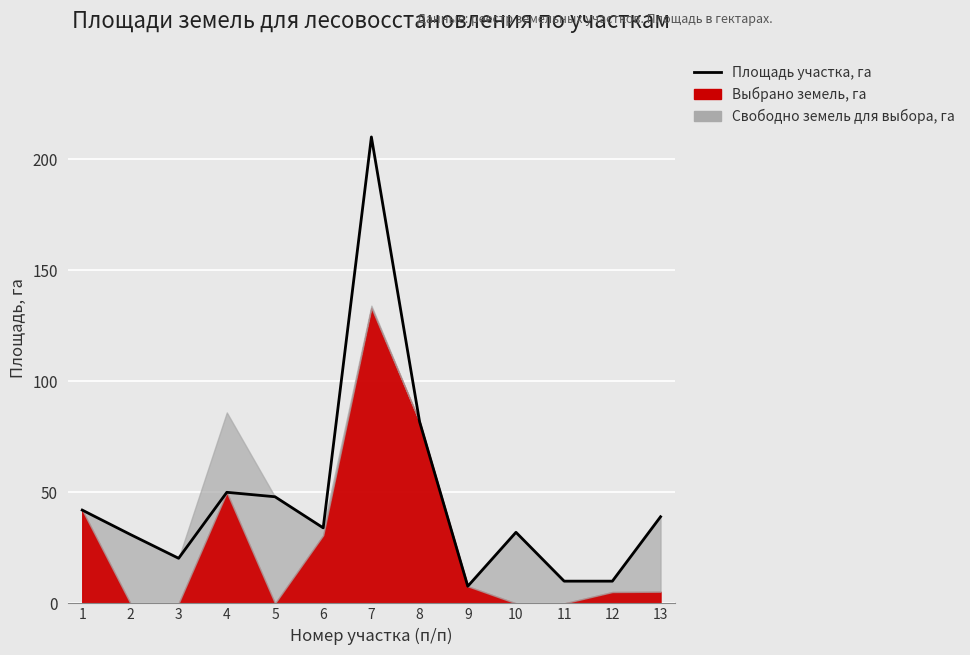

How many lines are shown in the chart?

1